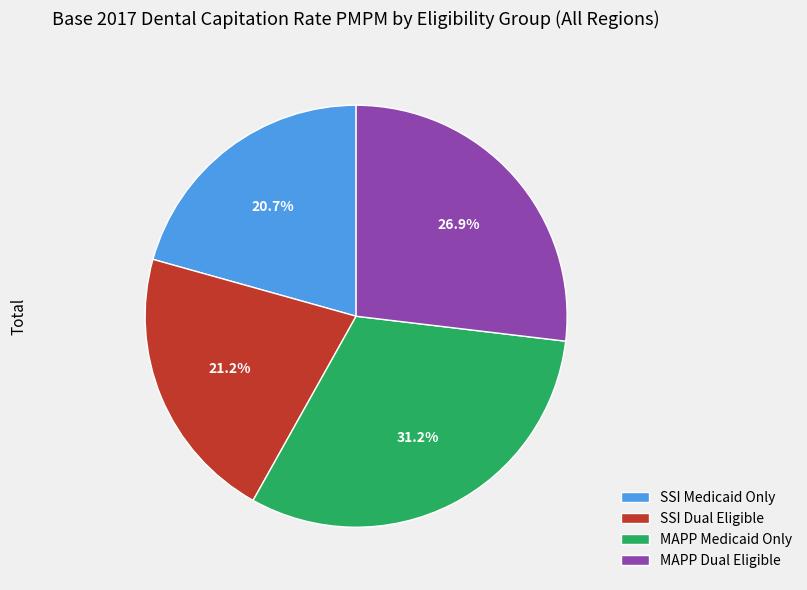

To the nearest percent, what is the average slice percentage?

25%